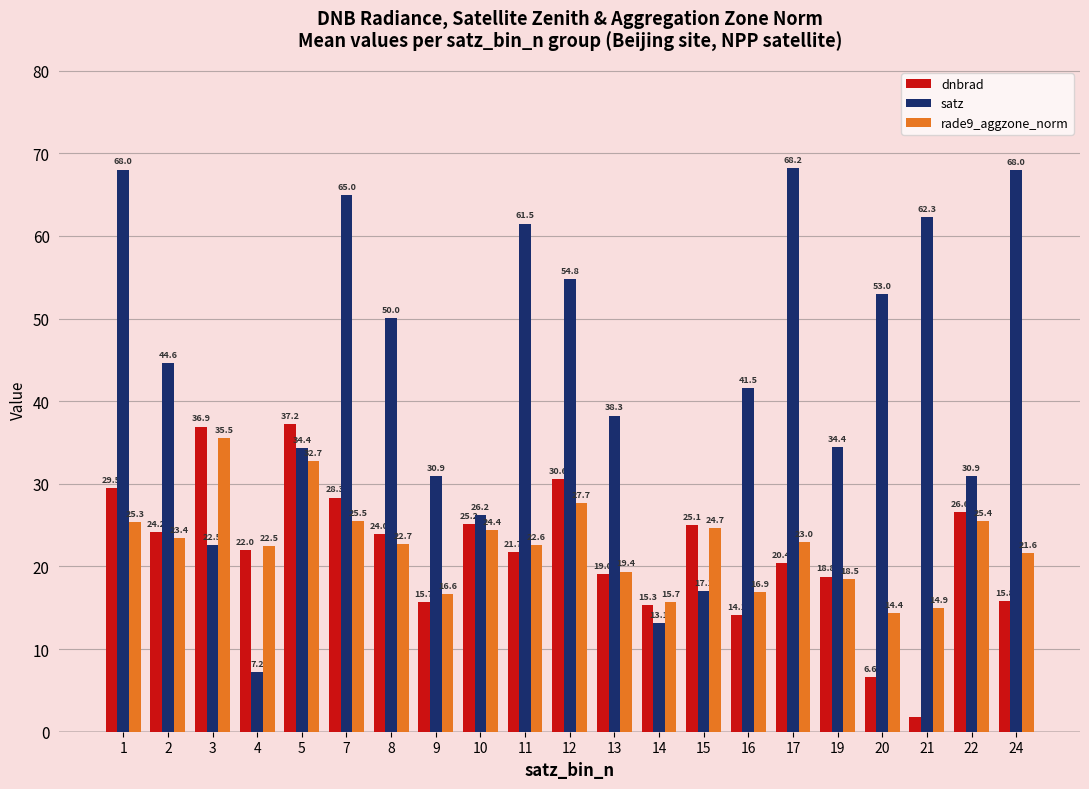

The satz series shows 54.8 at 12. True or false?

True